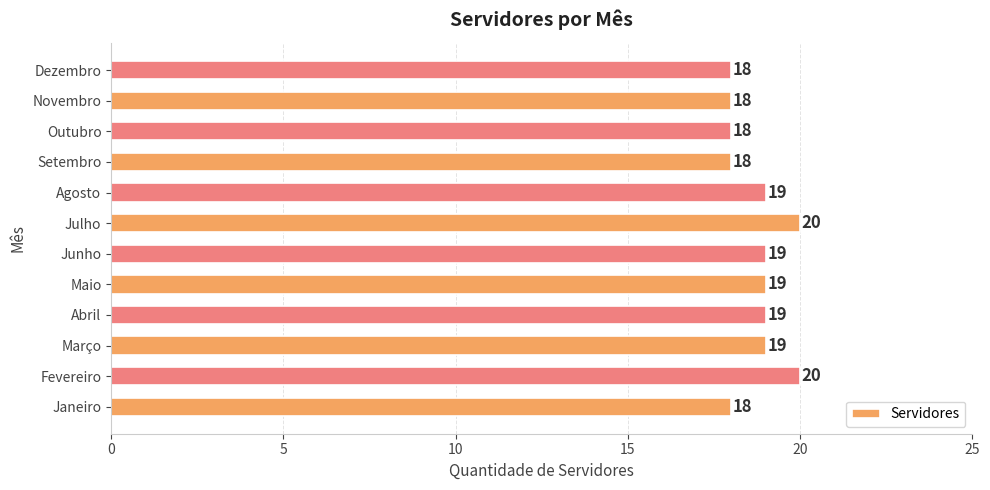

What is the sum of all values?

225